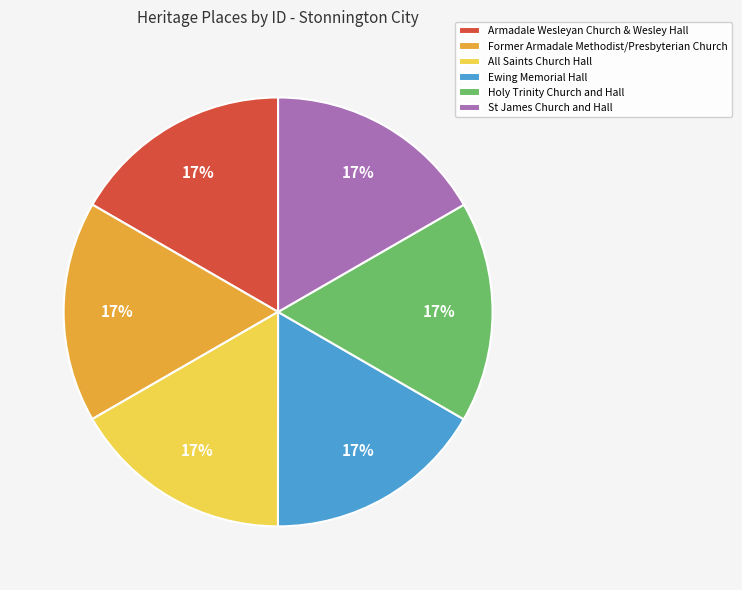

To the nearest percent, what is the combined percentage of Holy Trinity Church and Hall and All Saints Church Hall?

33%